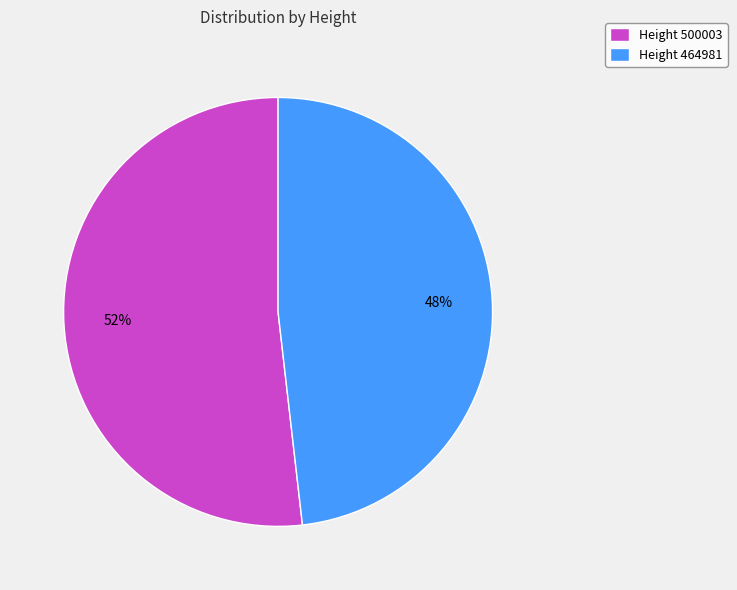

What percentage is the Height 500003 slice, to the nearest percent?

52%